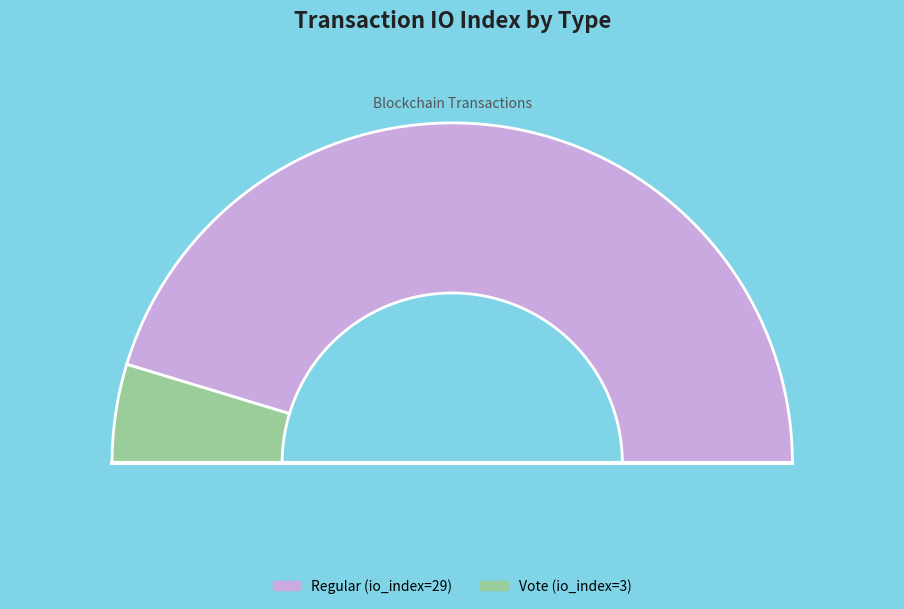

What percentage is the Vote slice, to the nearest percent?

9%